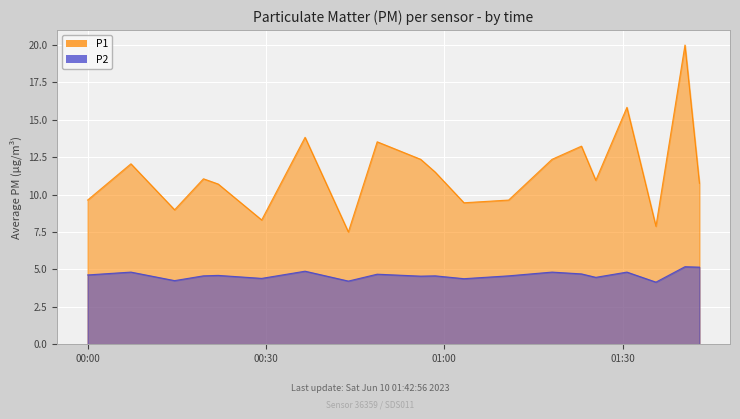

Which series has the widest spread of values?

P1